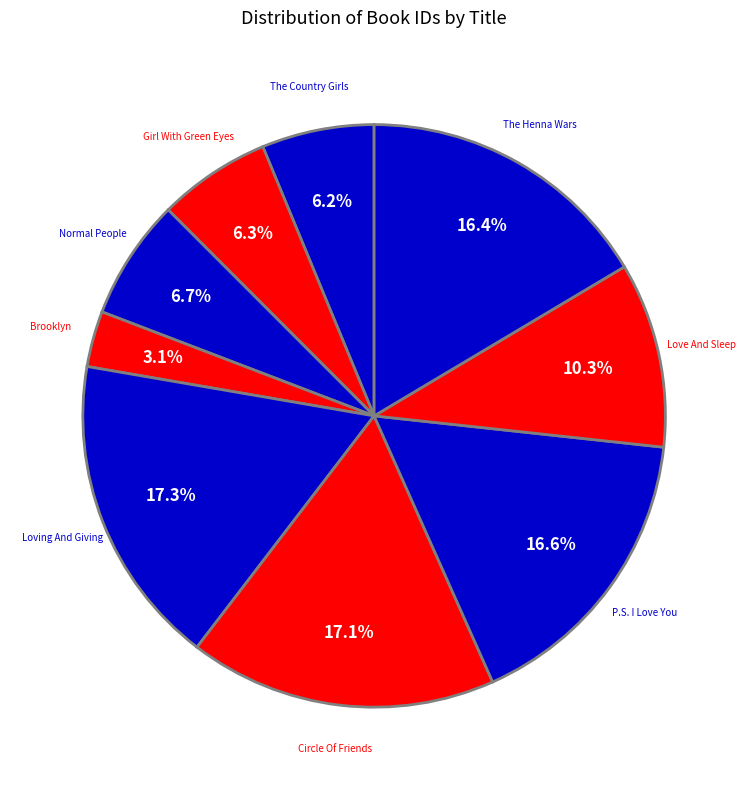

What is the smallest slice in the pie chart?

Brooklyn